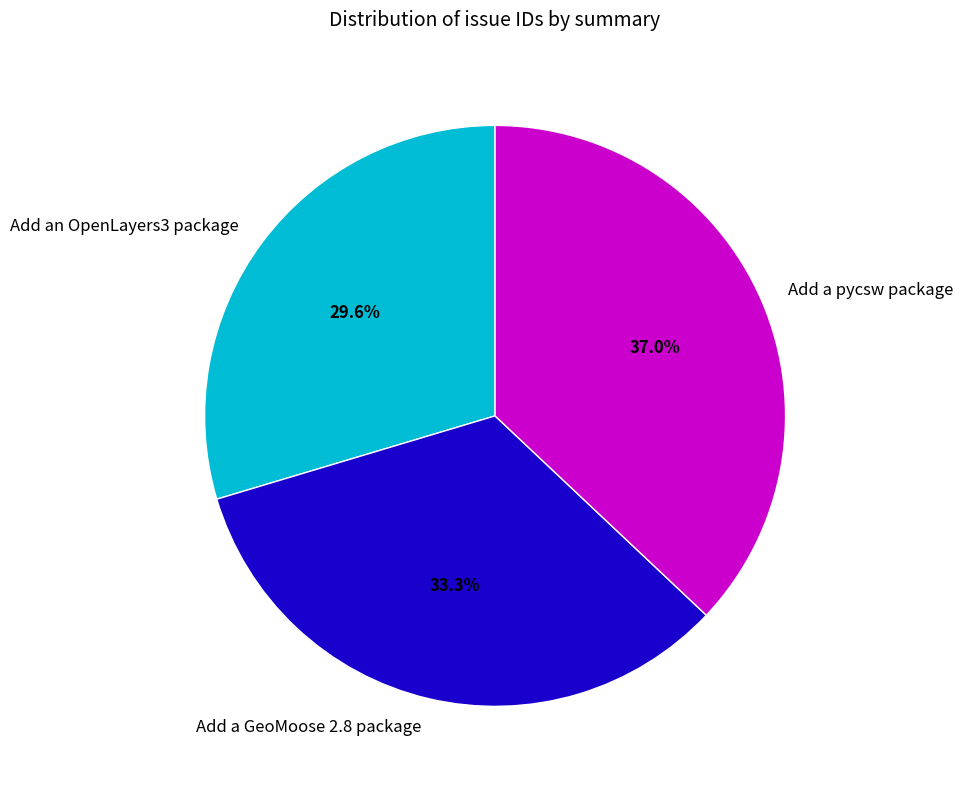

To the nearest percent, what percentage of the pie is Add a pycsw package?

37%